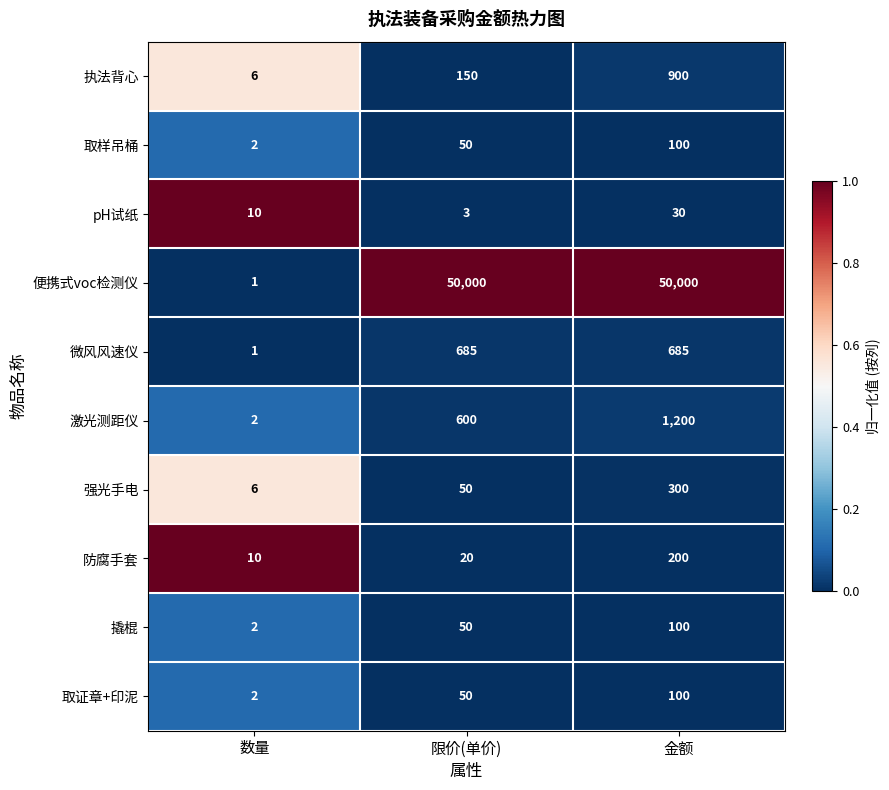

List the labels in order of 撬棍 value, largest first.

金额, 限价(单价), 数量